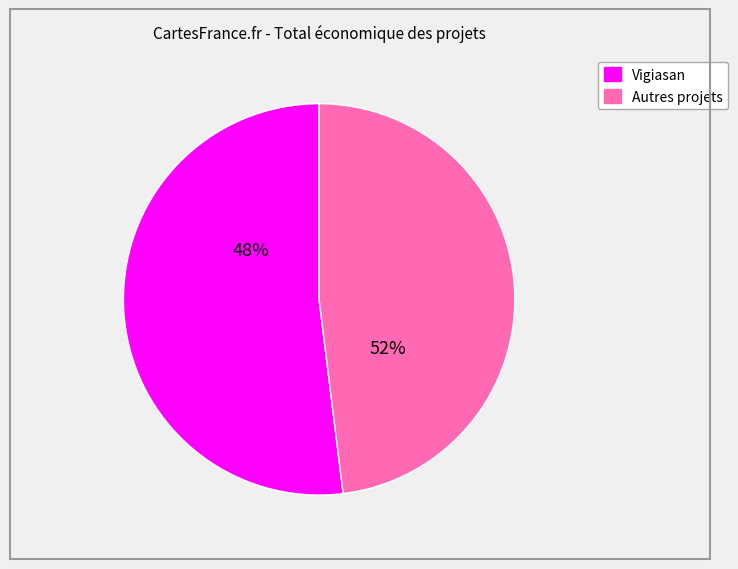

Is it true that PROTEINLEG is 15% of the pie?

False